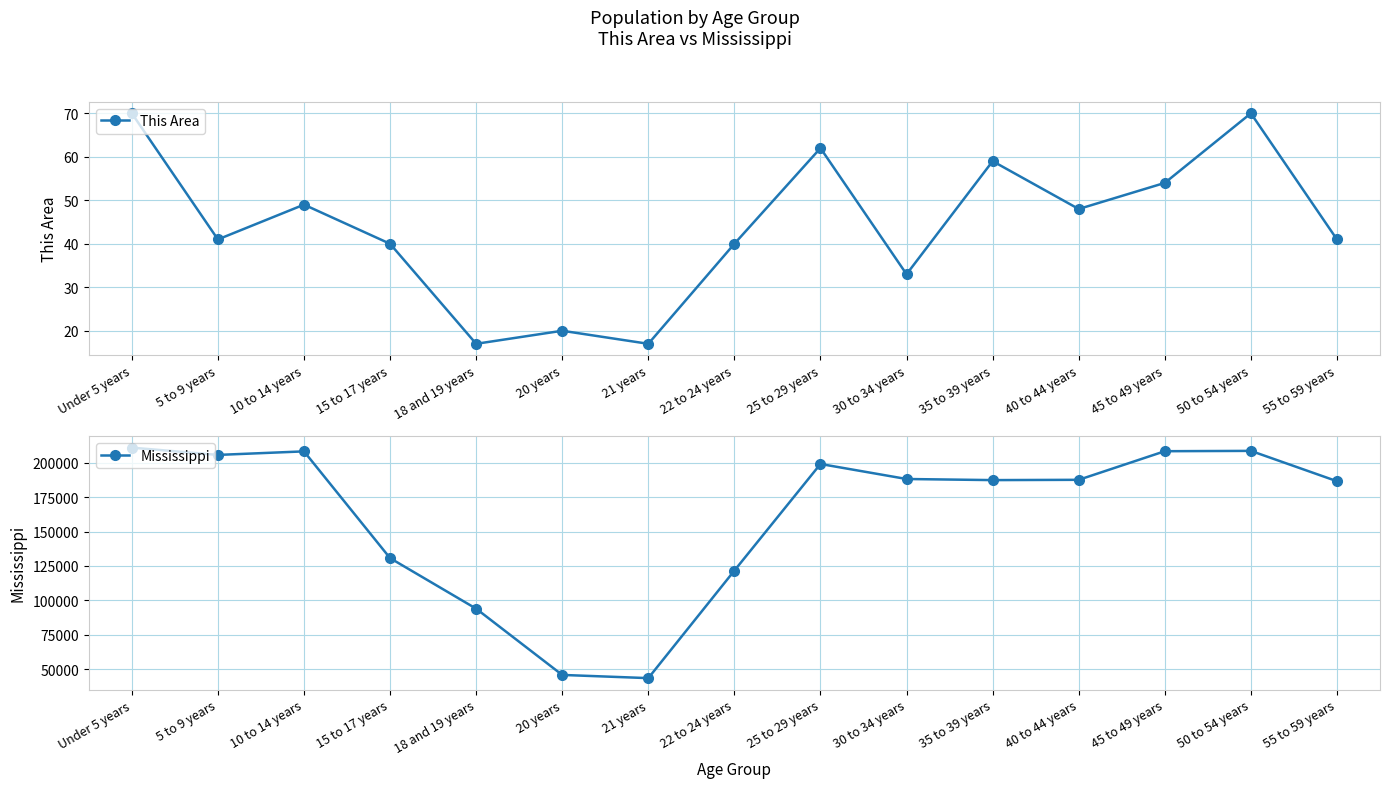

At which category does the chart reach its minimum across all series?

18 and 19 years